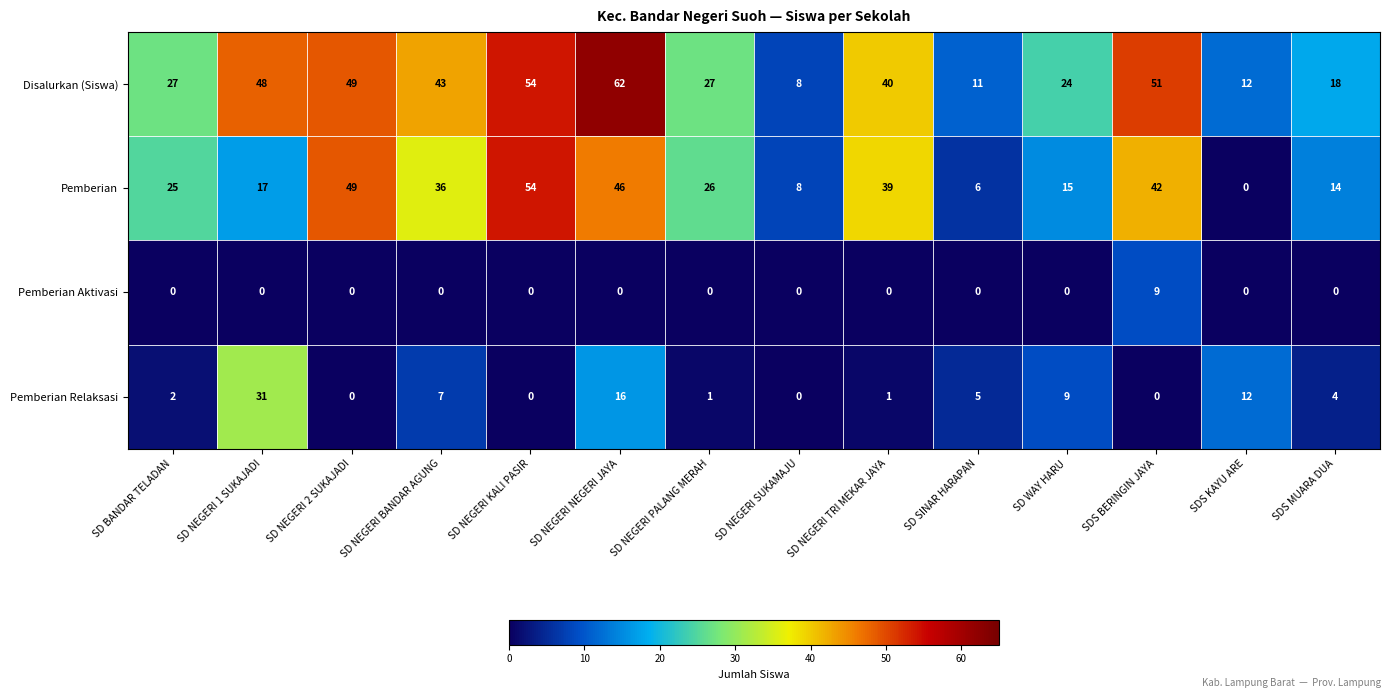

What is the difference between the Disalurkan (Siswa) values at SD NEGERI SUKAMAJU and SD BANDAR TELADAN?

19